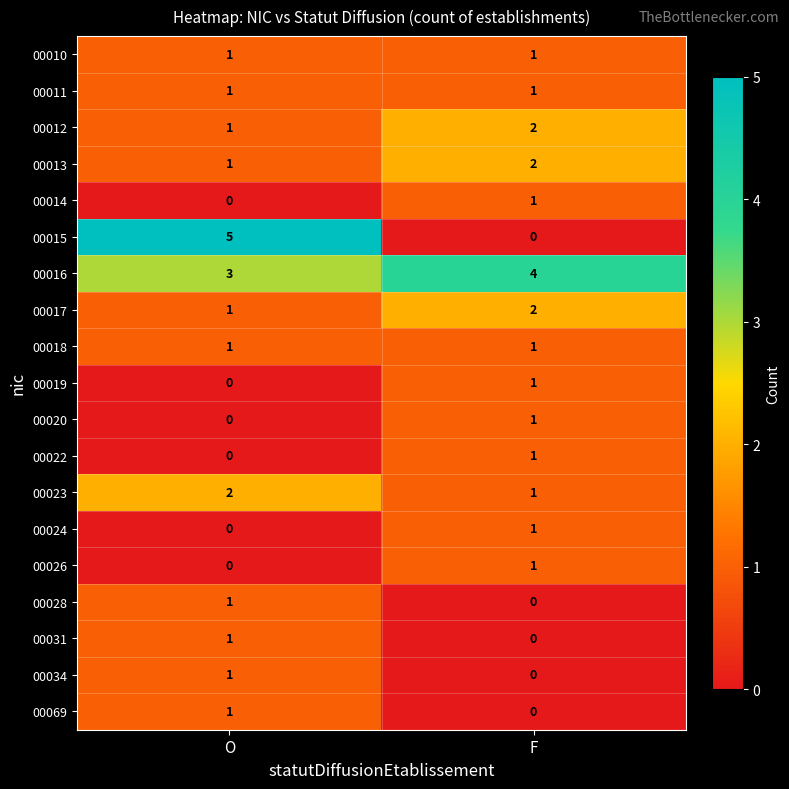

True or false: 00016 has a value of 4 at O.

False